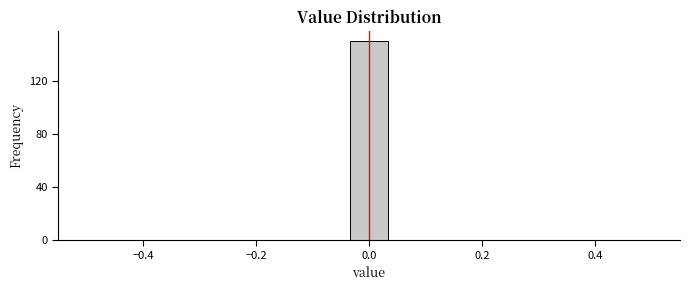

Read against the x-axis, roughly where is the centre of the tallest bar?

0.00